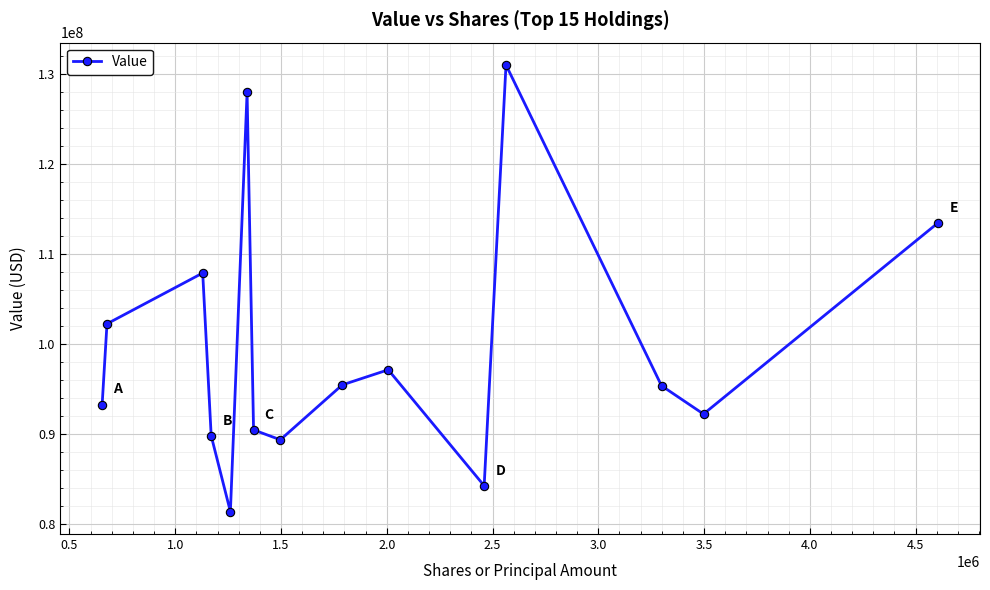

How many points are higher than both their immediate neighbors (excluding endpoints)?

4